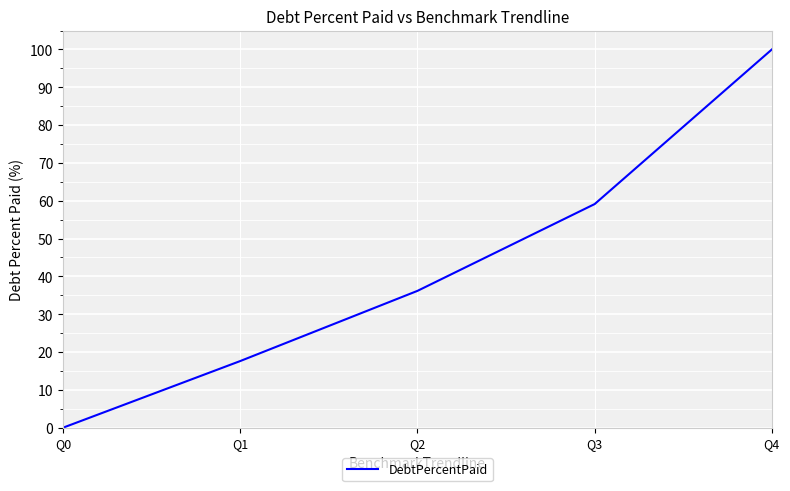

Reading right to left, transcribe all the data shown in this chart.

100.0	59.1	36.2	17.6	0.0